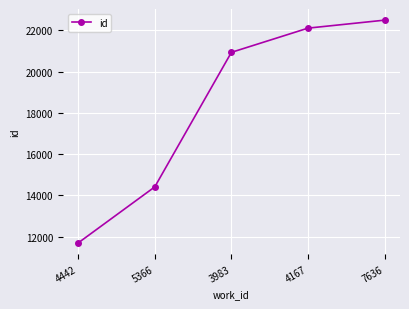

What position from the right is 5366?

4